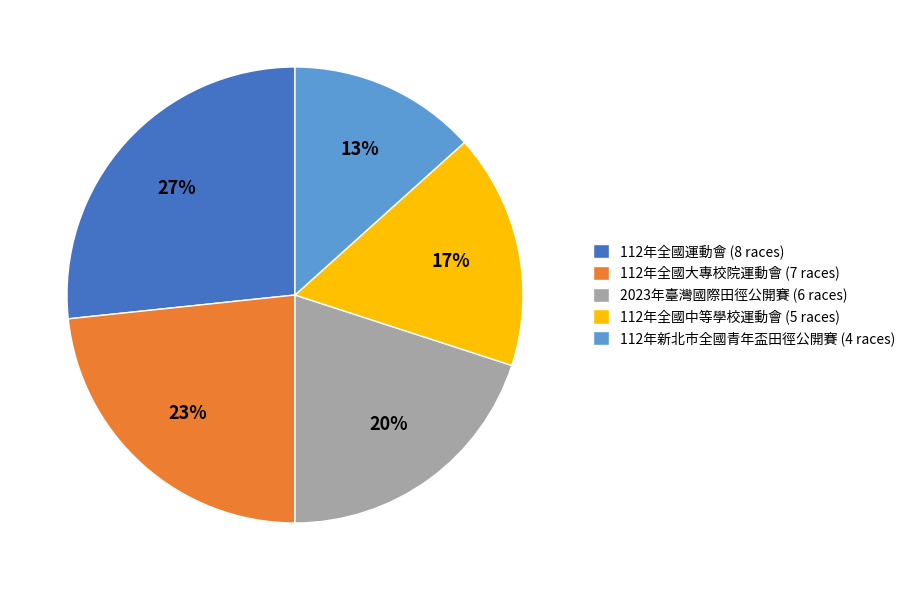

True or false: 112年全國運動會 accounts for 27% of the total.

True